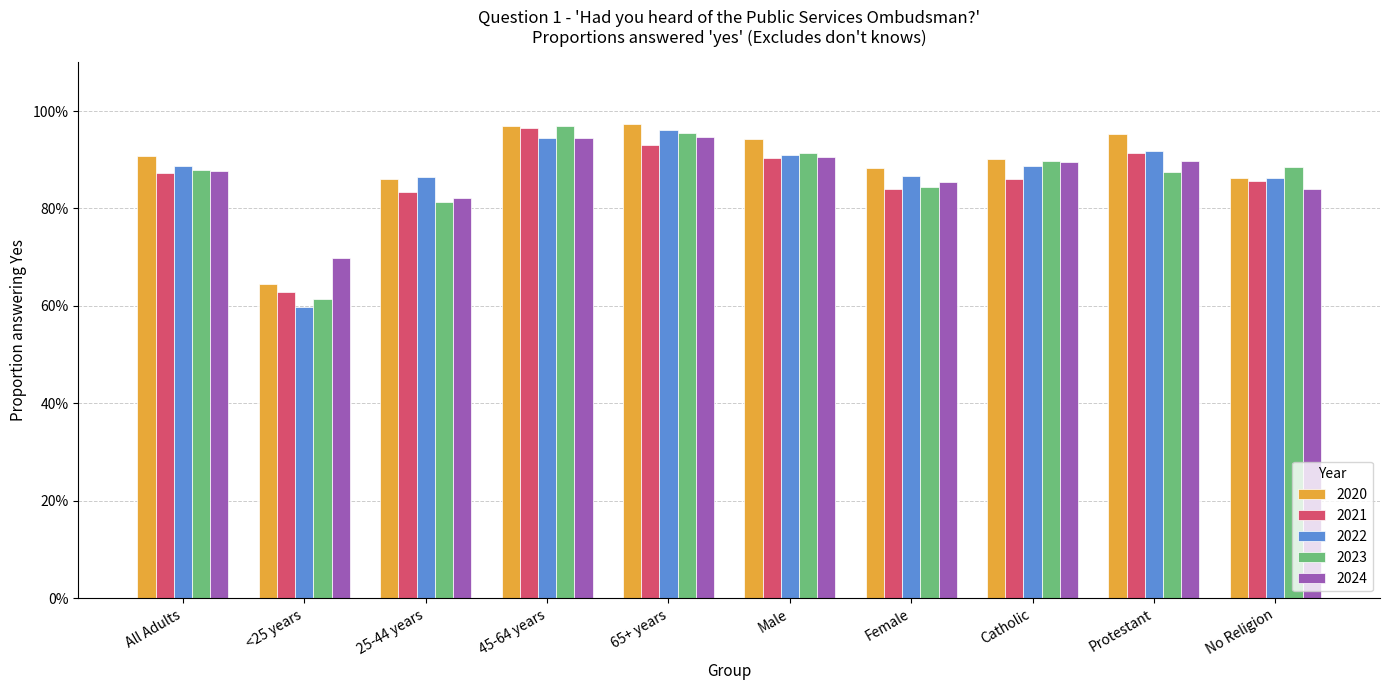

Reading left to right, extract all data points from this chart.

2020: All Adults=0.9	<25 years=0.6	25-44 years=0.9	45-64 years=1.0	65+ years=1.0	Male=0.9	Female=0.9	Catholic=0.9	Protestant=1.0	No Religion=0.9
2021: All Adults=0.9	<25 years=0.6	25-44 years=0.8	45-64 years=1.0	65+ years=0.9	Male=0.9	Female=0.8	Catholic=0.9	Protestant=0.9	No Religion=0.9
2022: All Adults=0.9	<25 years=0.6	25-44 years=0.9	45-64 years=0.9	65+ years=1.0	Male=0.9	Female=0.9	Catholic=0.9	Protestant=0.9	No Religion=0.9
2023: All Adults=0.9	<25 years=0.6	25-44 years=0.8	45-64 years=1.0	65+ years=1.0	Male=0.9	Female=0.8	Catholic=0.9	Protestant=0.9	No Religion=0.9
2024: All Adults=0.9	<25 years=0.7	25-44 years=0.8	45-64 years=0.9	65+ years=0.9	Male=0.9	Female=0.9	Catholic=0.9	Protestant=0.9	No Religion=0.8